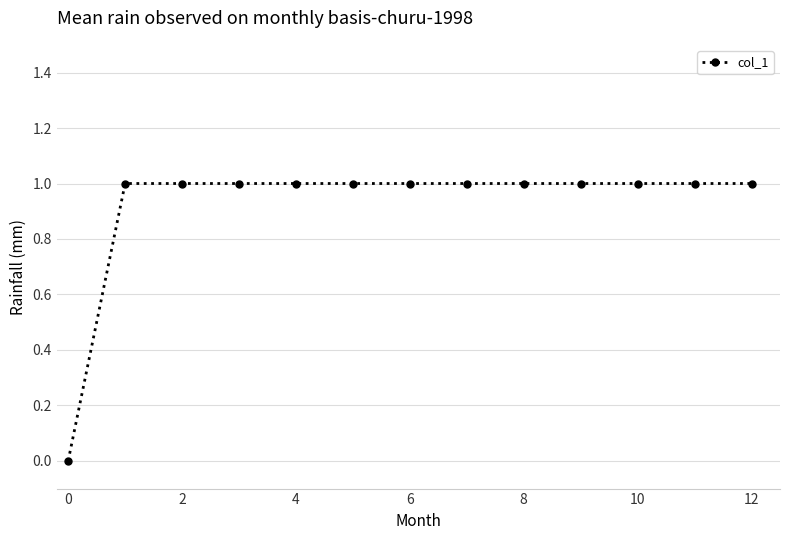

How many lines are shown in the chart?

1